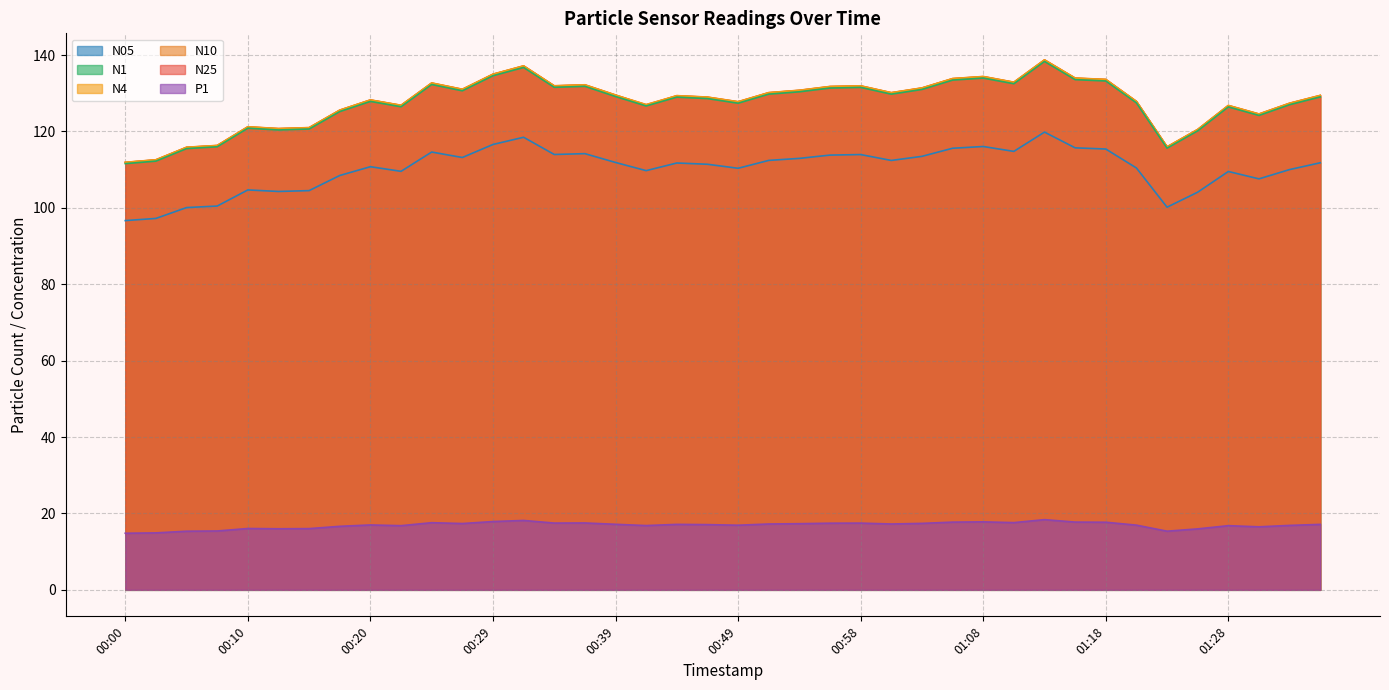

At which label does N05 reach its minimum?

00:00